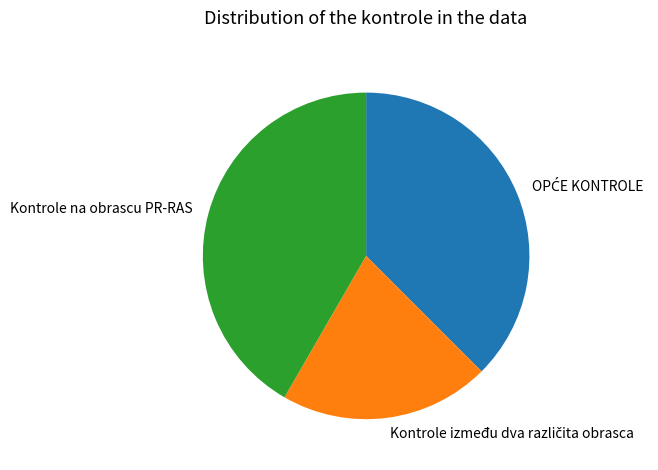

Which slice is the largest?

Kontrole na obrascu PR-RAS